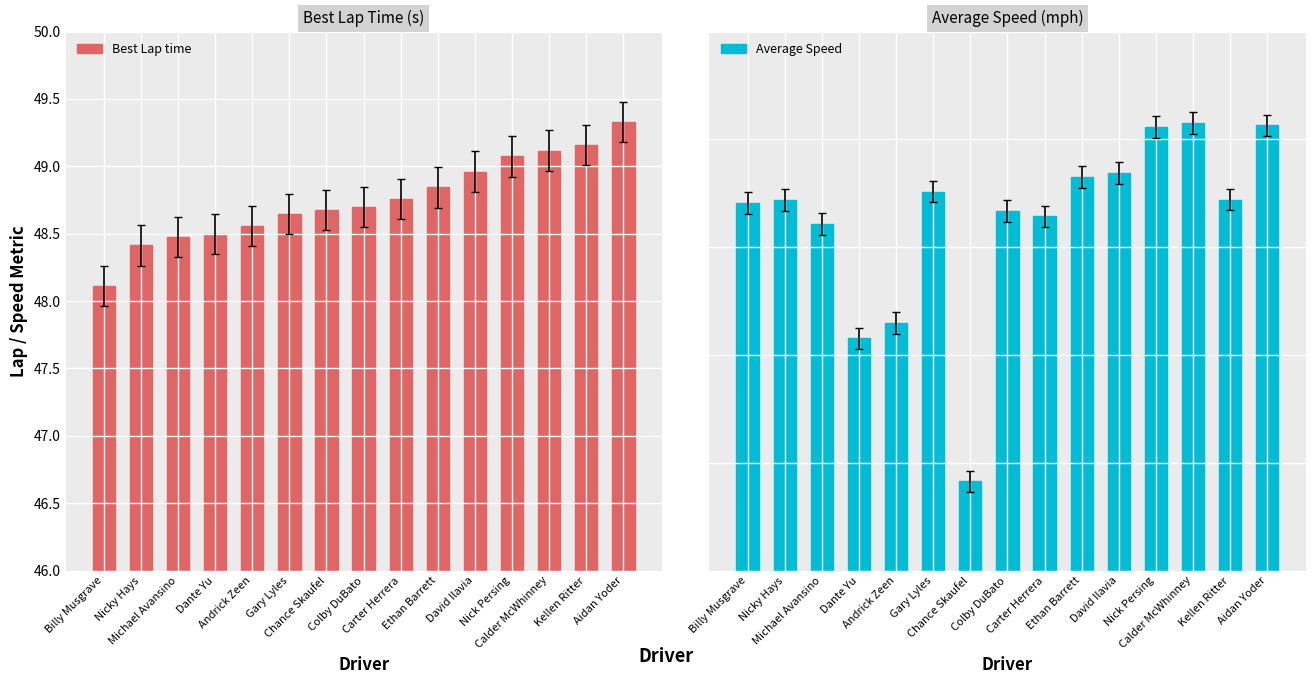

How many values in the Average Speed series are below 47?

6